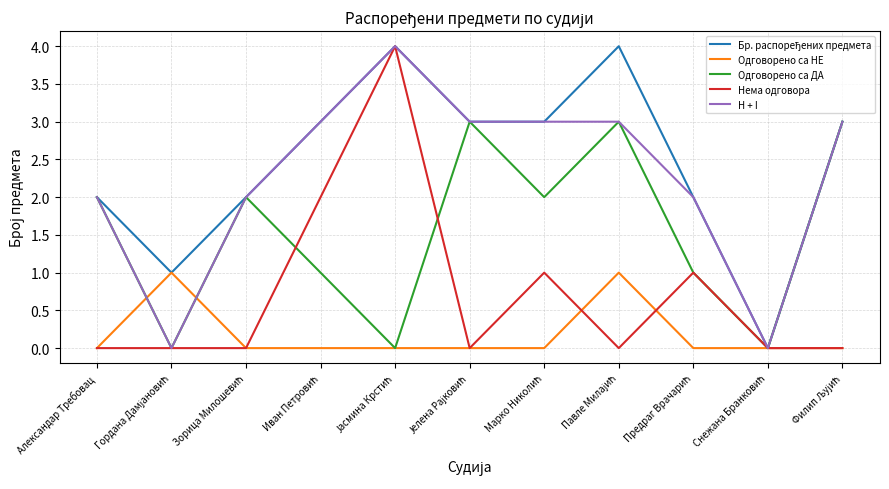

What is the highest value of the Нема одговора series?

4